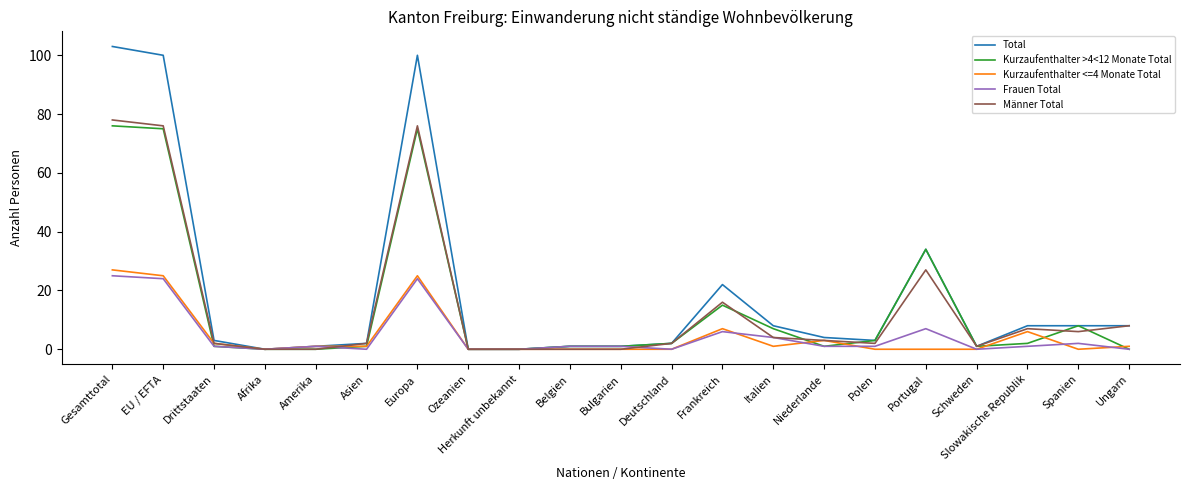

Rank the series by their maximum value, from highest to lowest.

Total, Männer Total, Kurzaufenthalter >4<12 Monate Total, Kurzaufenthalter <=4 Monate Total, Frauen Total